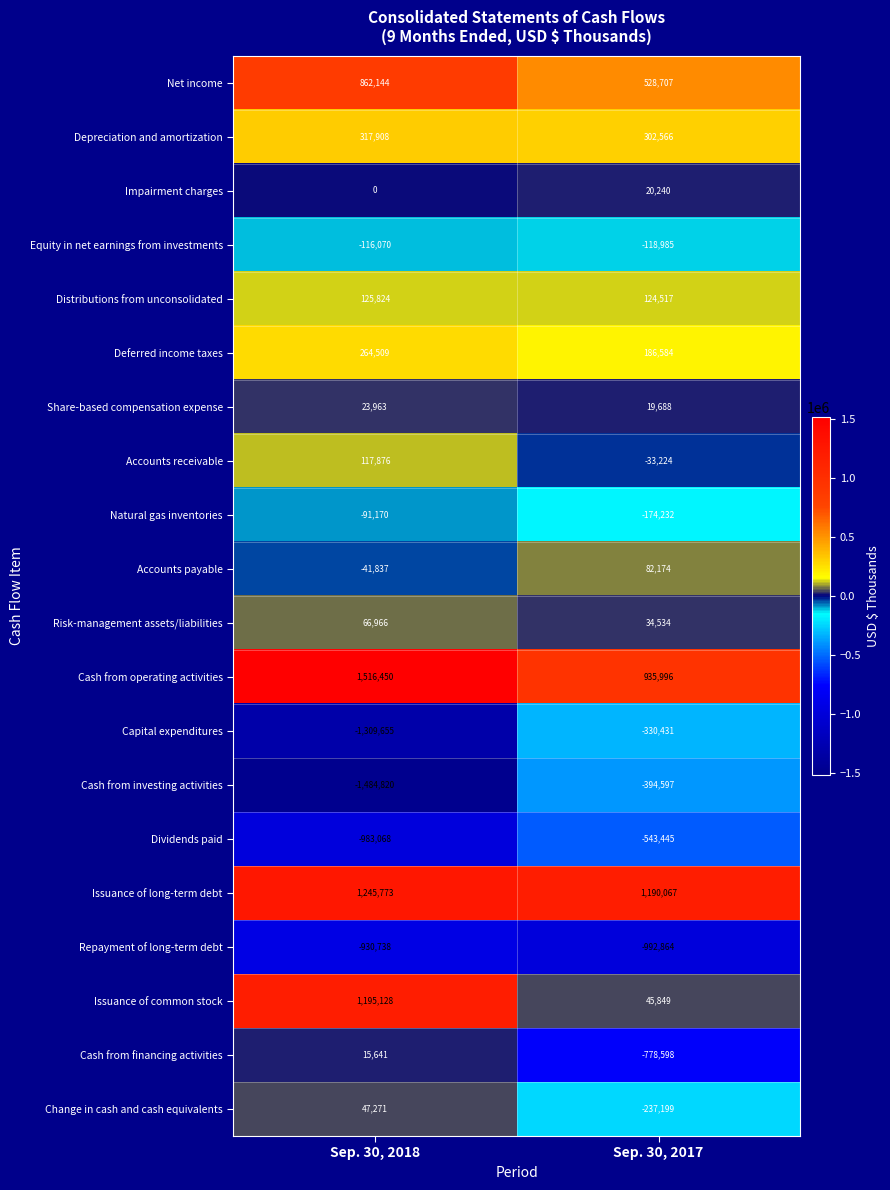

What is the difference between the maximum and minimum values in the Cash from financing activities series?

794239